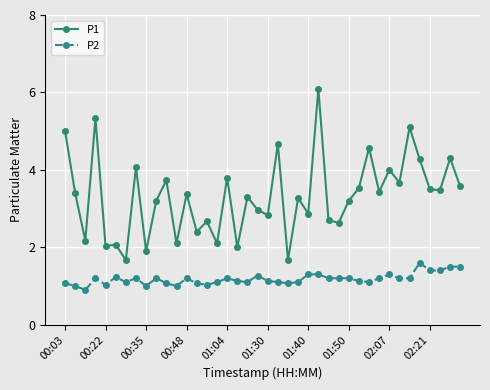

What is the smallest value displayed?

0.9